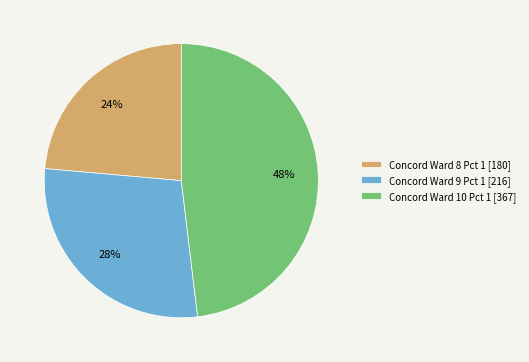

Is there any slice that represents more than half of the pie?

No